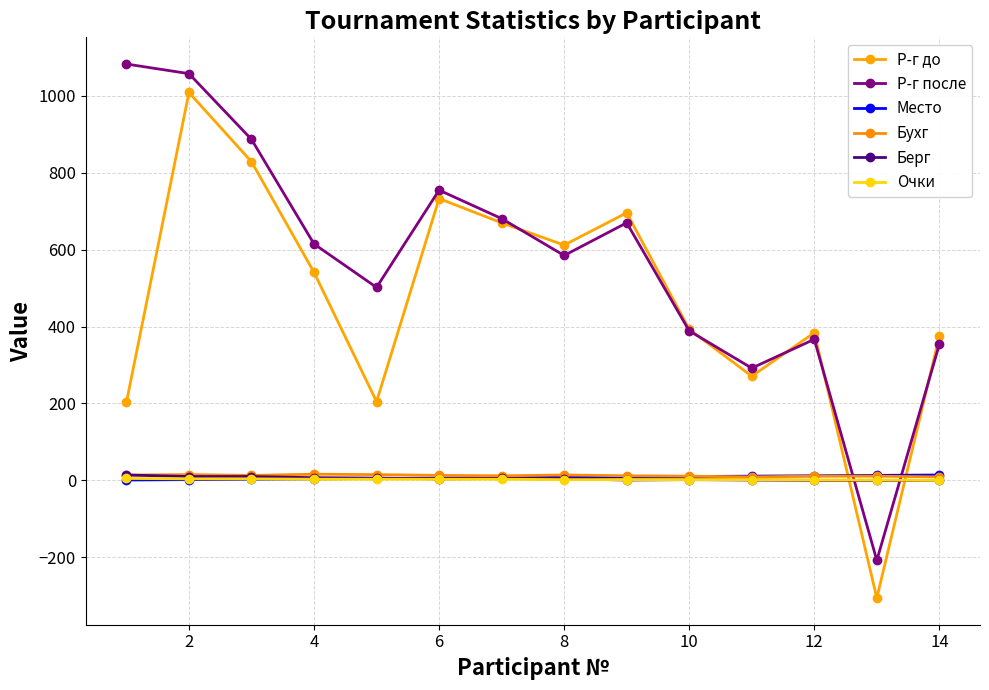

What is the average value of the Берг series?

5